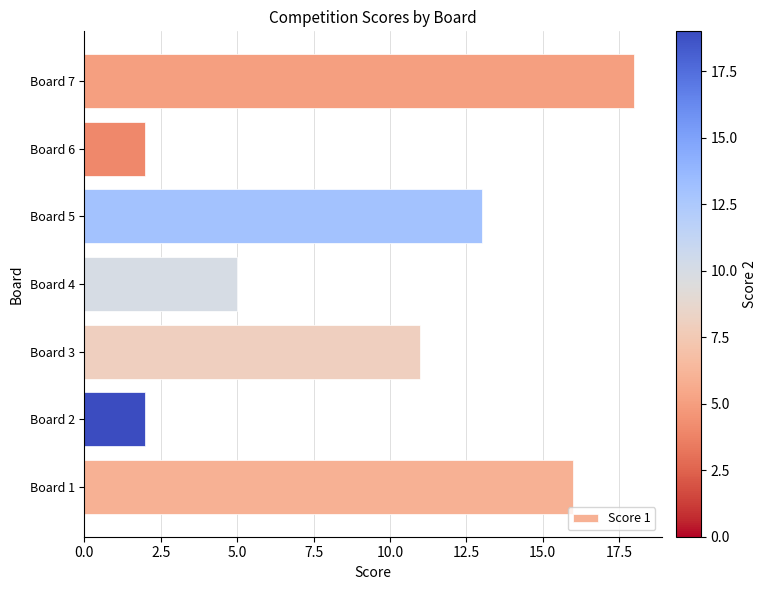

What is the sum of all values?

67